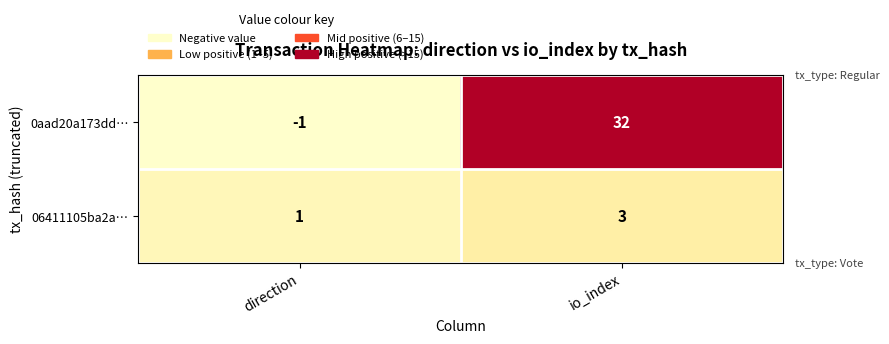

At which label does 0aad20a173dd… reach its minimum?

direction